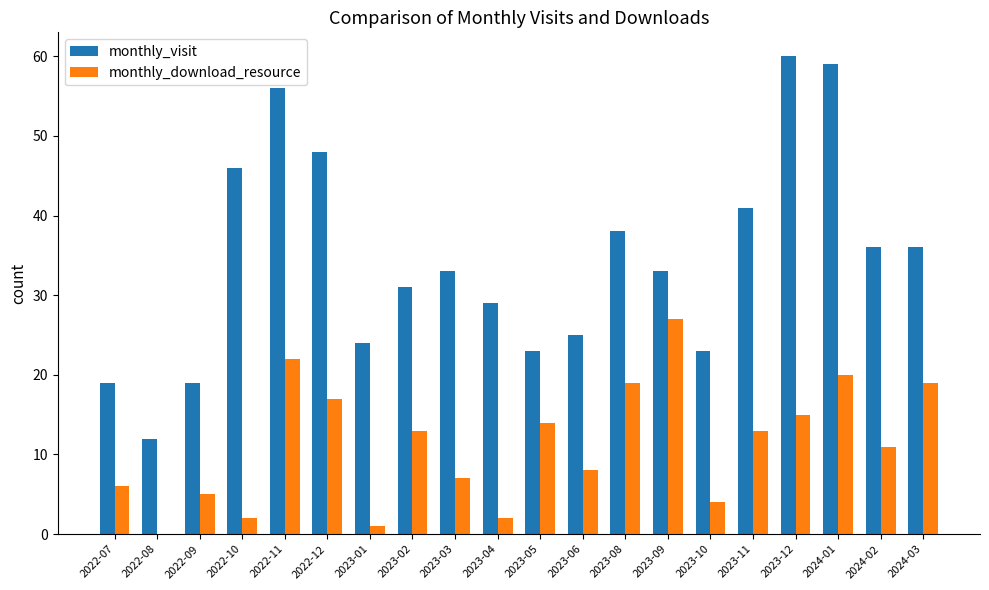

True or false: monthly_visit has a value of 20 at 2022-08.

False